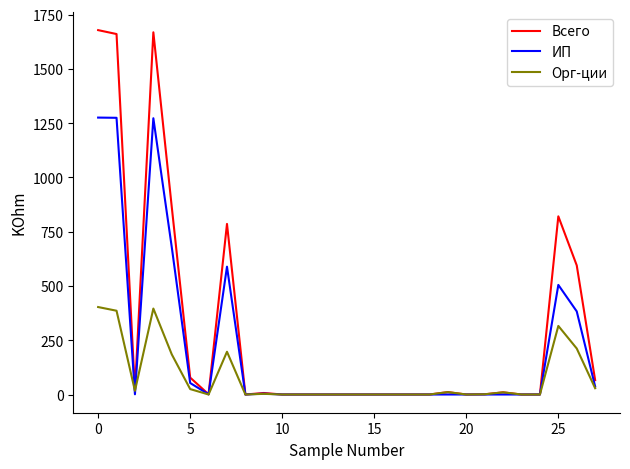

Which series has the largest total across all categories?

Всего